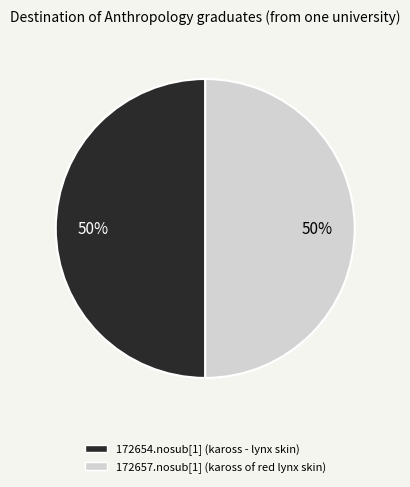

Is it true that 172657.nosub[1] (kaross of red lynx skin) is 50% of the pie?

True